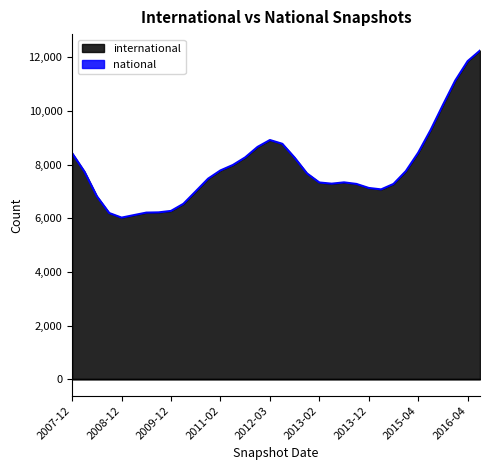

How many points are higher than both their immediate neighbors (excluding endpoints)?

2